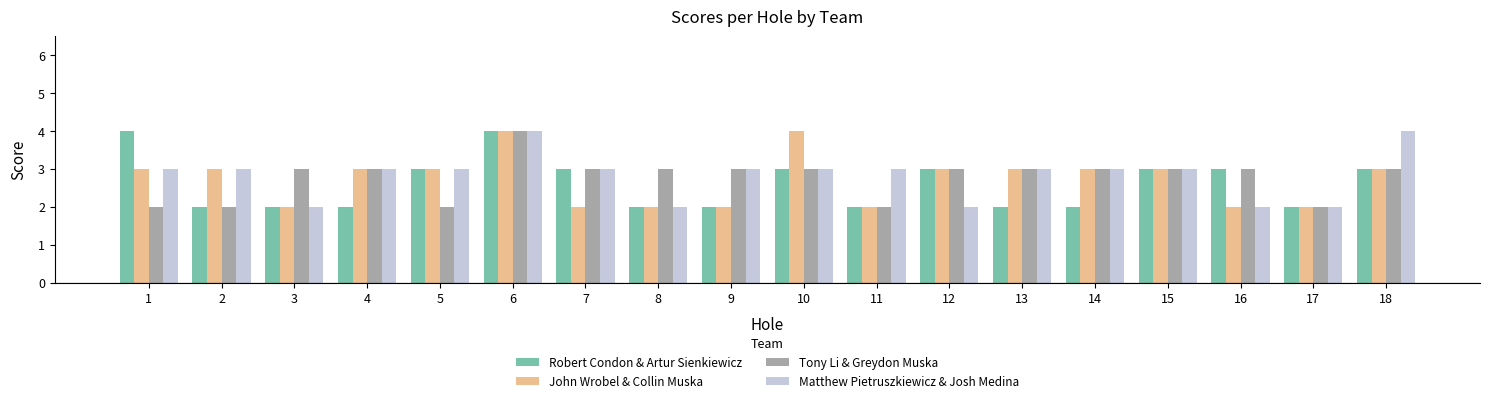

Rank the series by their average value, from highest to lowest.

Matthew Pietruszkiewicz & Josh Medina, Tony Li & Greydon Muska, John Wrobel & Collin Muska, Robert Condon & Artur Sienkiewicz